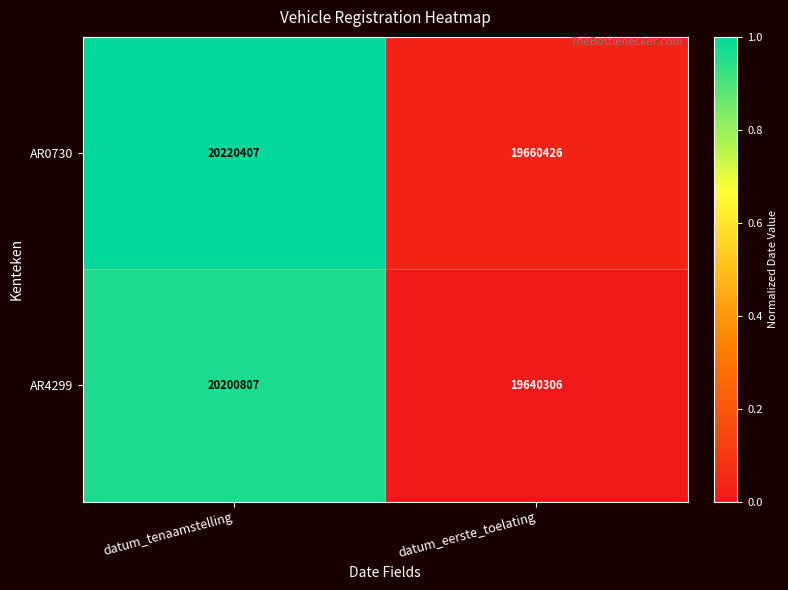

Which series changed the most between datum_tenaamstelling and datum_eerste_toelating?

AR4299